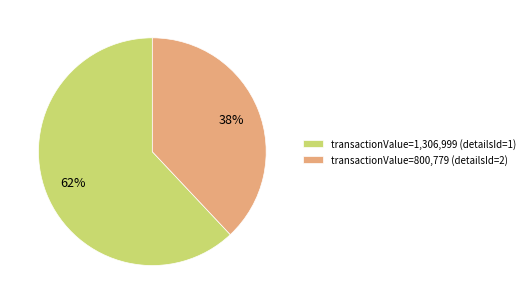

Combined, do transactionValue=1,306,999 (detailsId=1) and transactionValue=800,779 (detailsId=2) account for over 50%?

Yes